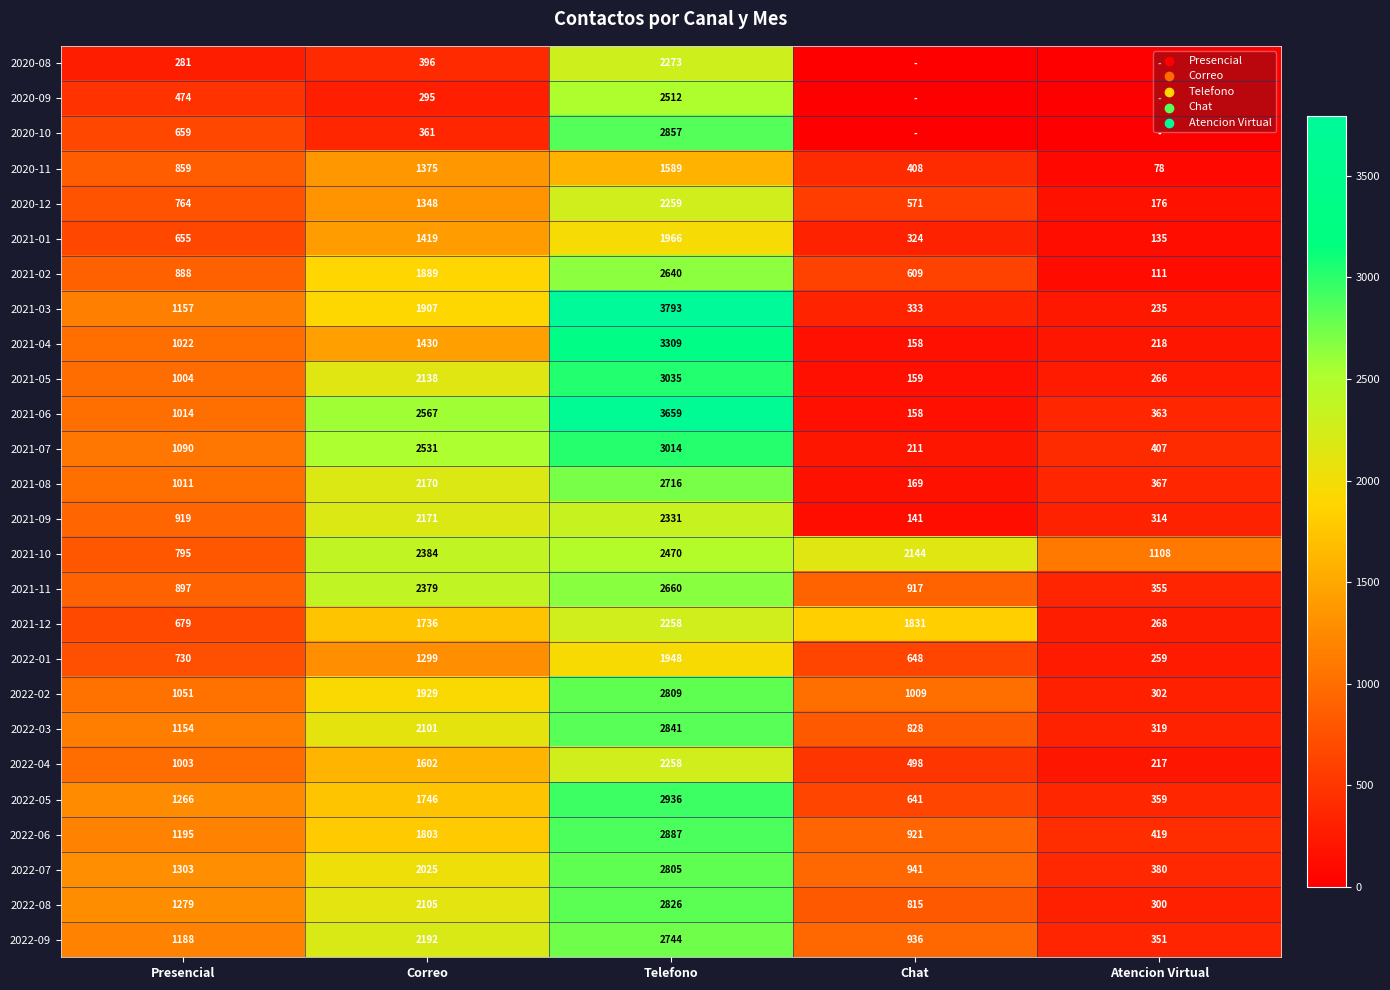

How many data points does each series have?

5